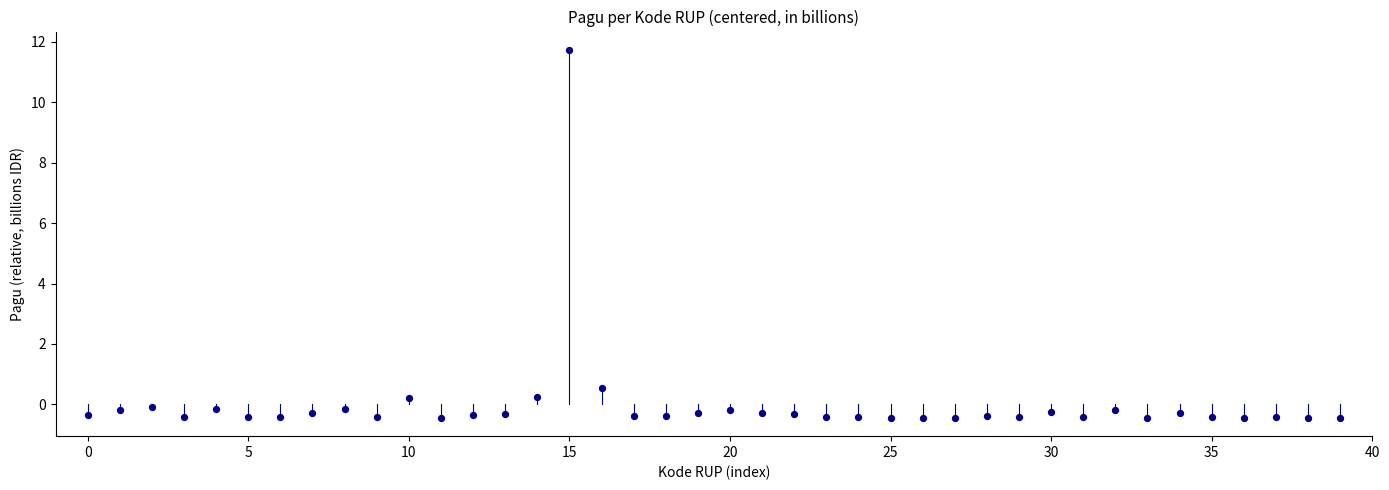

What Y value in the scatter plot is closest to 5?

0.5